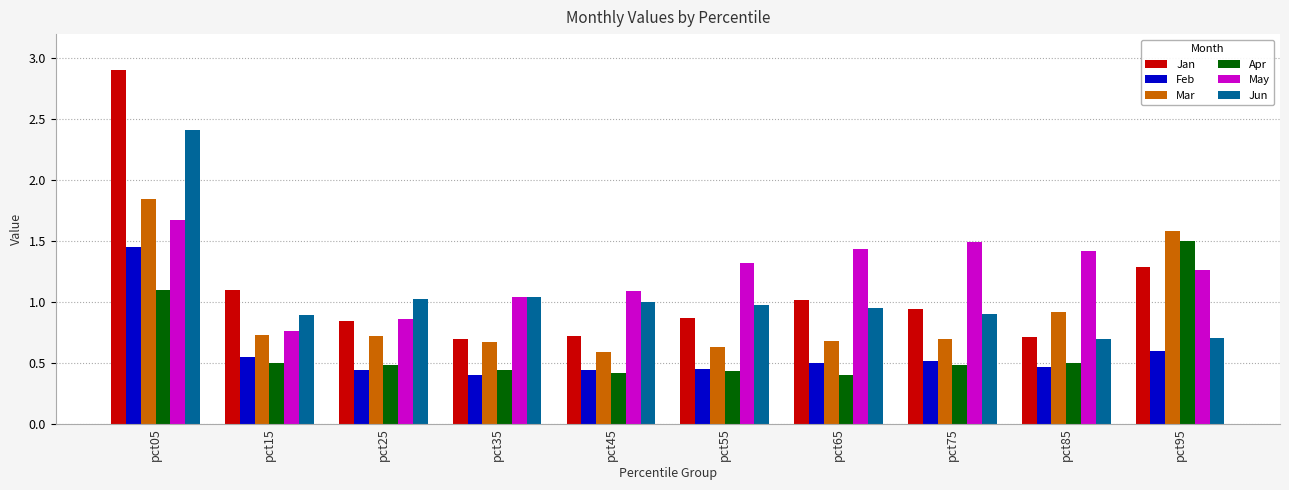

Are the bars grouped side by side (vs. stacked)?

Yes